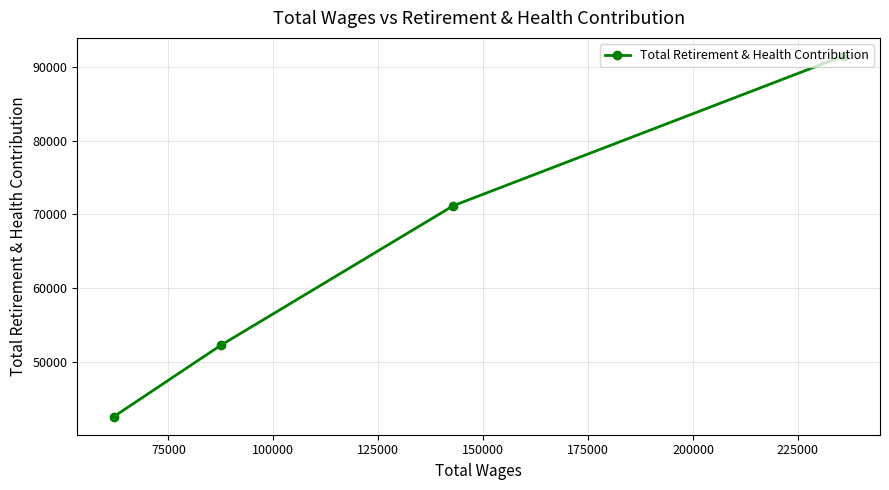

Count the values in the range 52217 to 91527.

3